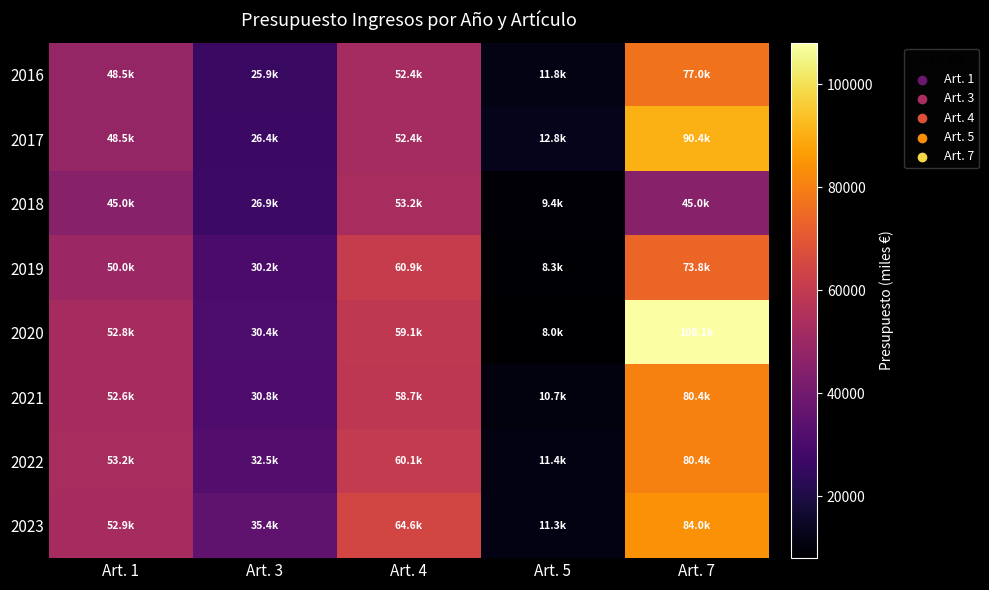

What is the difference between the highest and lowest values at Art. 1?

8200.0